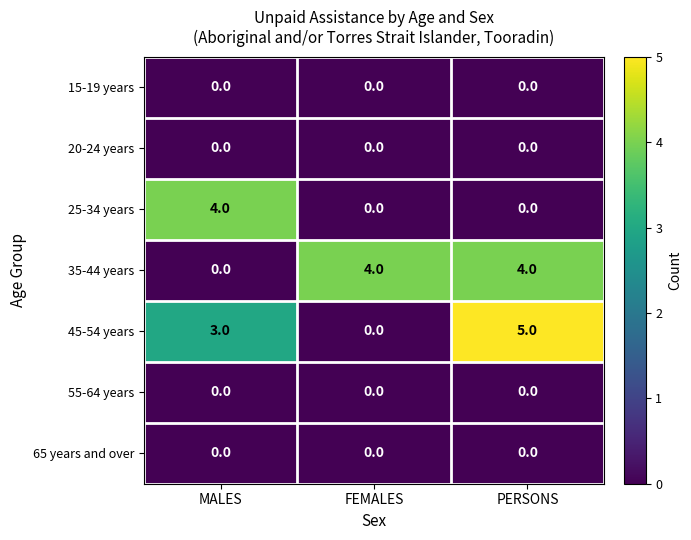

What is the greatest value displayed?

5